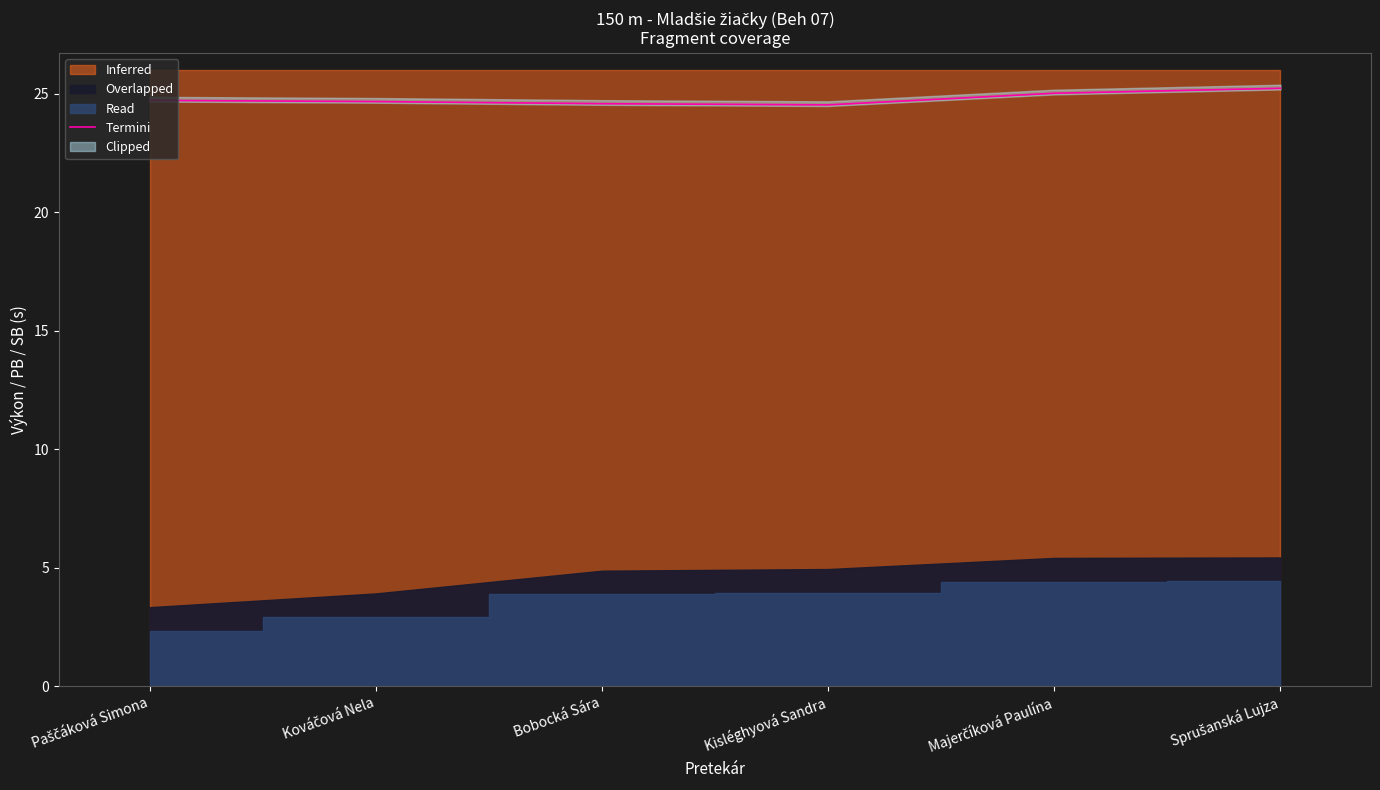

The value at Sprušanská Lujza is 39.9. True or false?

False